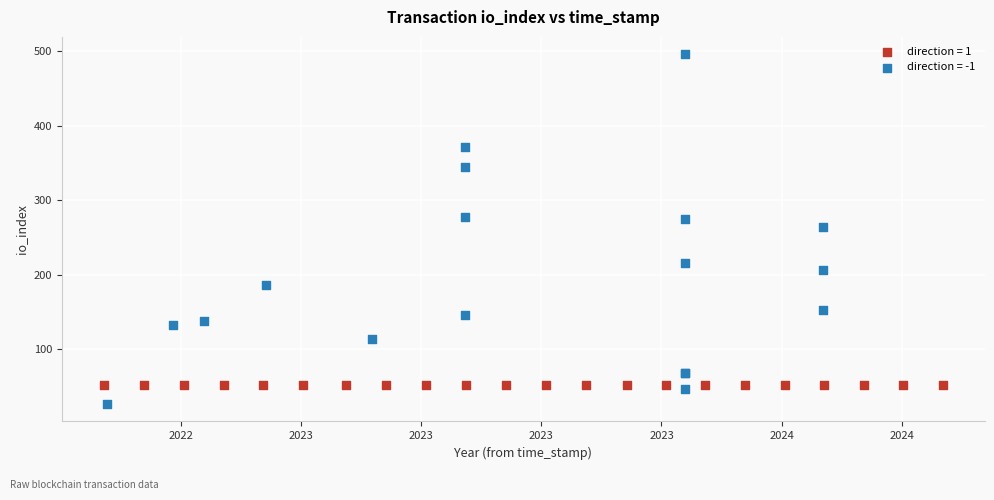

Which series reaches the minimum Y coordinate?

direction = -1